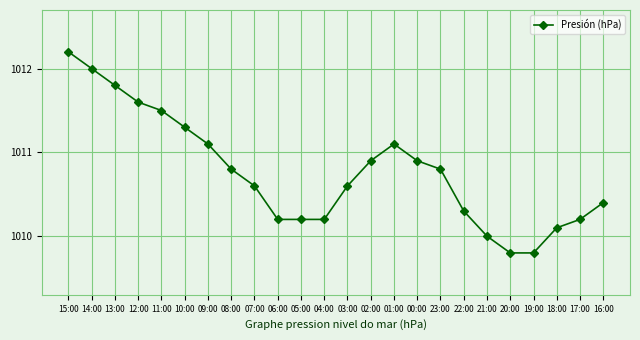

At which label does the data first exceed 1010?

15:00